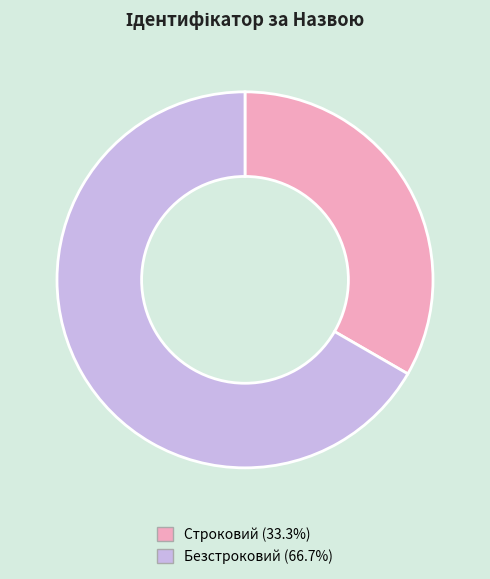

Do Безстроковий and Строковий together represent more than half of the pie?

Yes